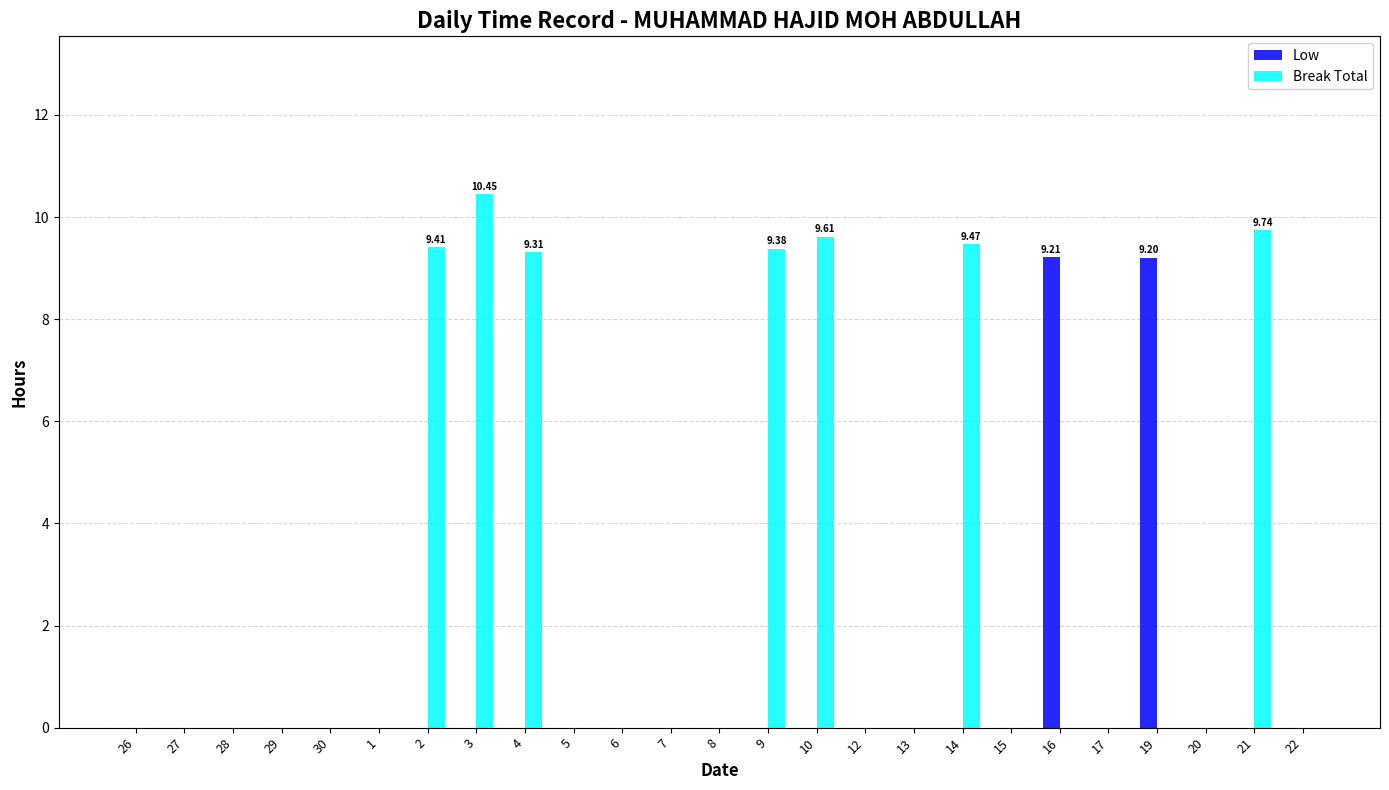

Is it true that Break Total equals 9.3 at 4?

True